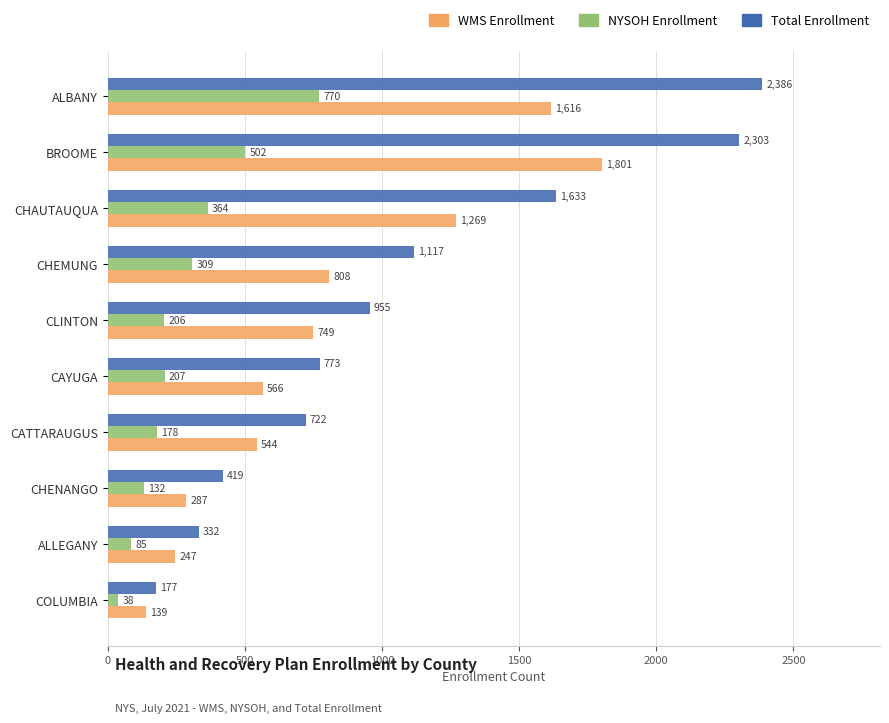

The WMS Enrollment series shows 544 at CATTARAUGUS. True or false?

True